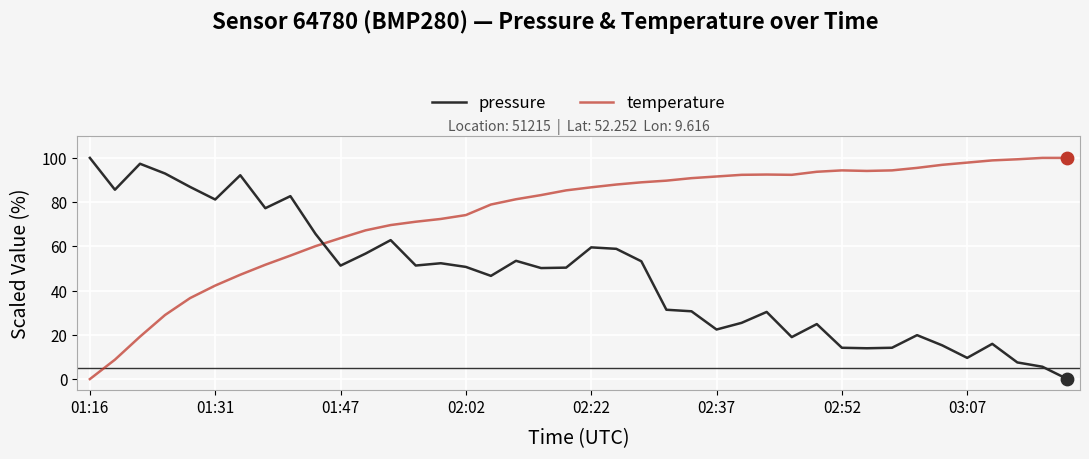

At how many categories does at least one series exceed 16?

40